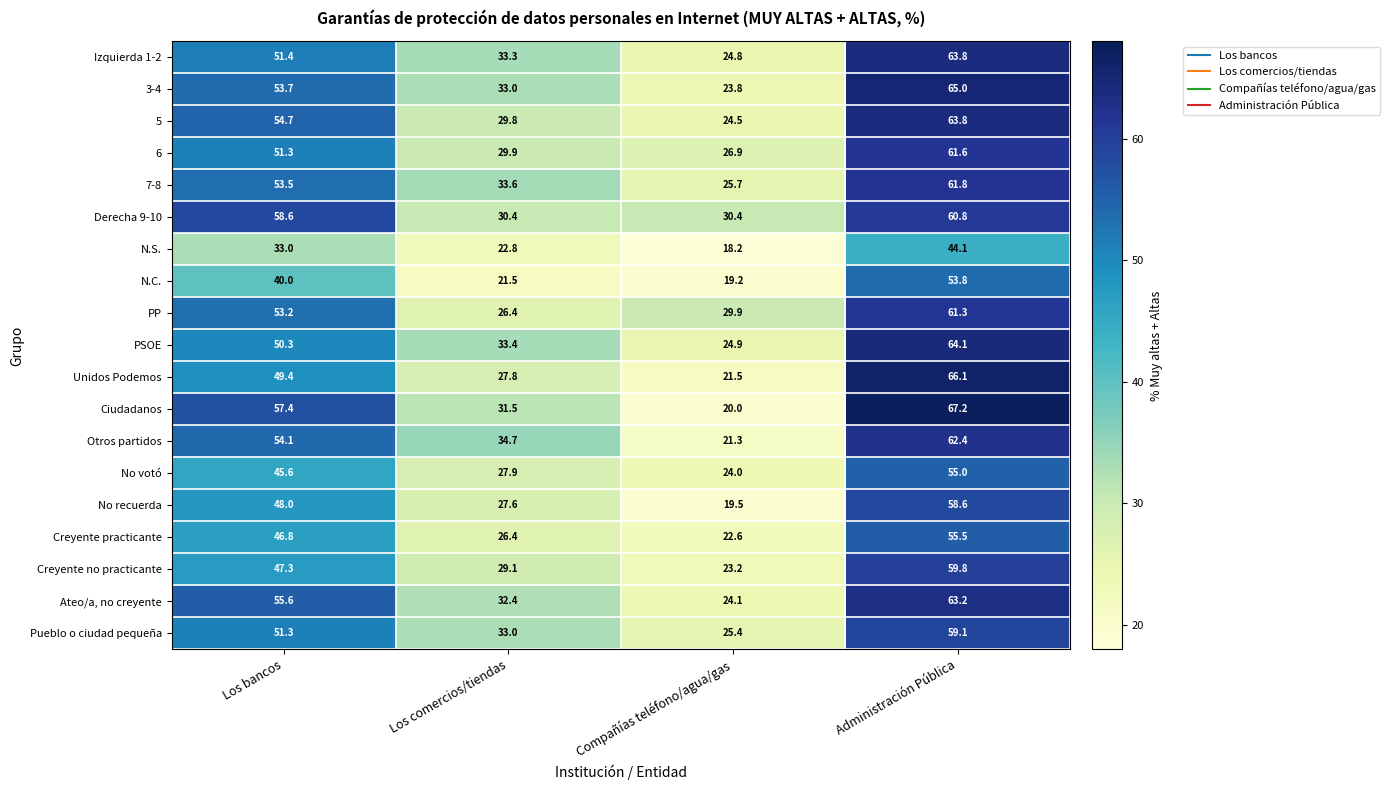

How many values in the Creyente practicante series exceed 46?

2